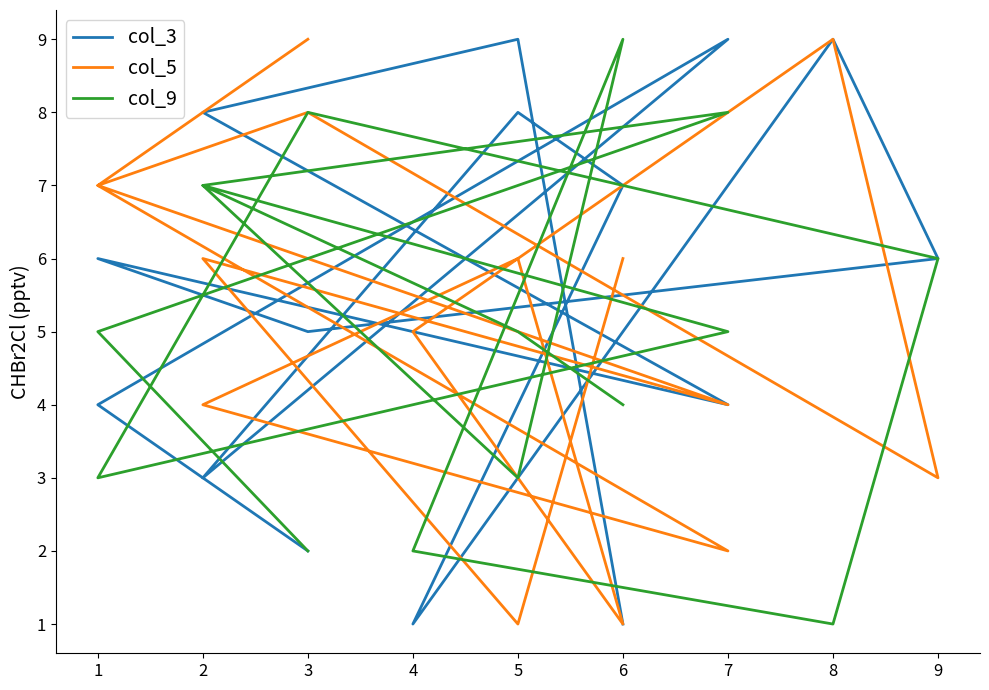

Rank the categories by col_3 value from highest to lowest.

5, 8, 7, 2, 5, 6, 1, 9, 3, 7, 1, 2, 3, 6, 4